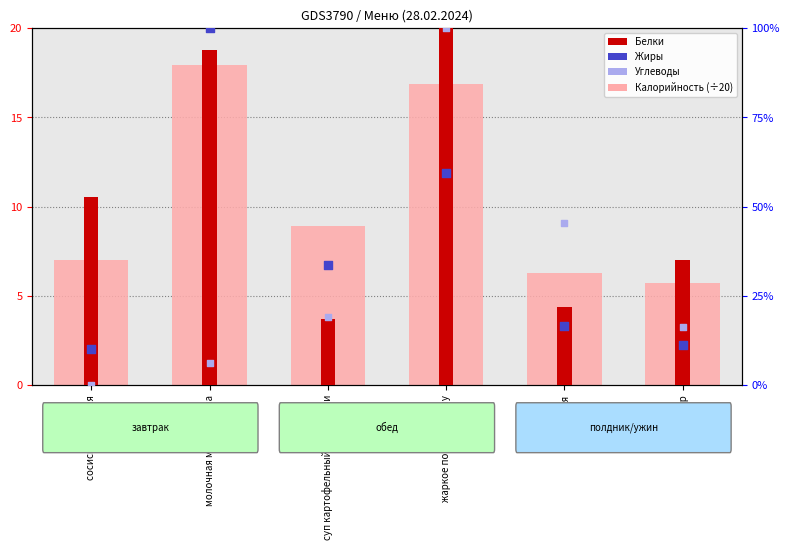

At how many categories does at least one series exceed 95?

2